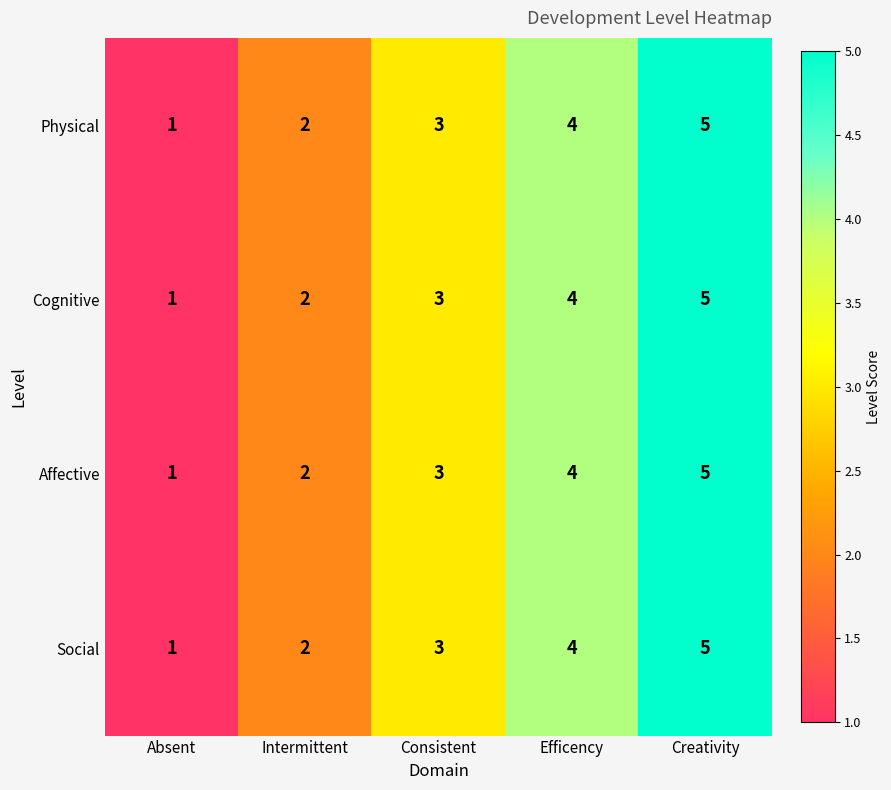

Is it true that Physical equals 2 at Intermittent?

True